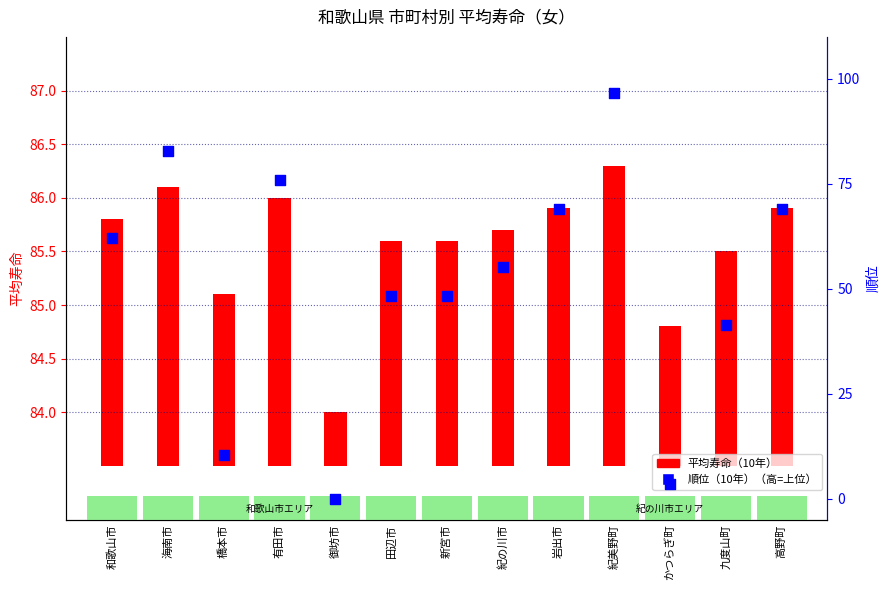

What are all the series names shown in the legend?

平均寿命（10年）, 順位（10年）